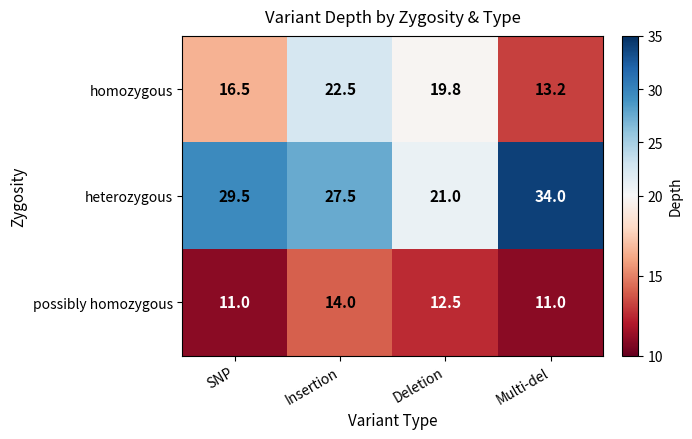

What is the total value across all series at Multi-del?

58.2